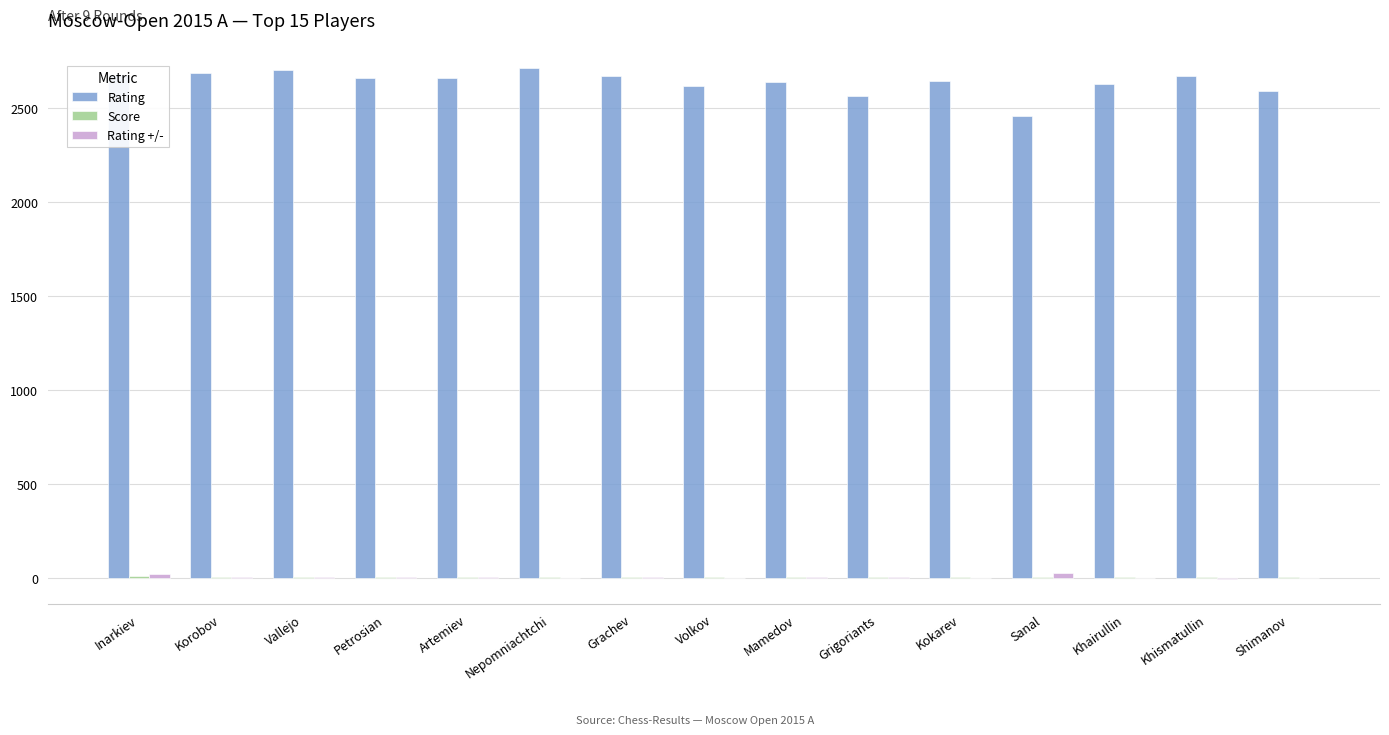

True or false: Rating has a value of 1758.1 at Mamedov.

False